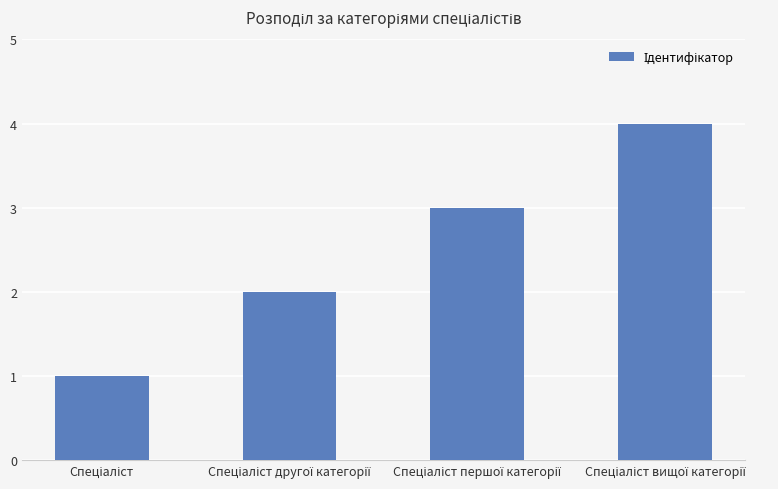

What is the maximum value shown in the chart?

4